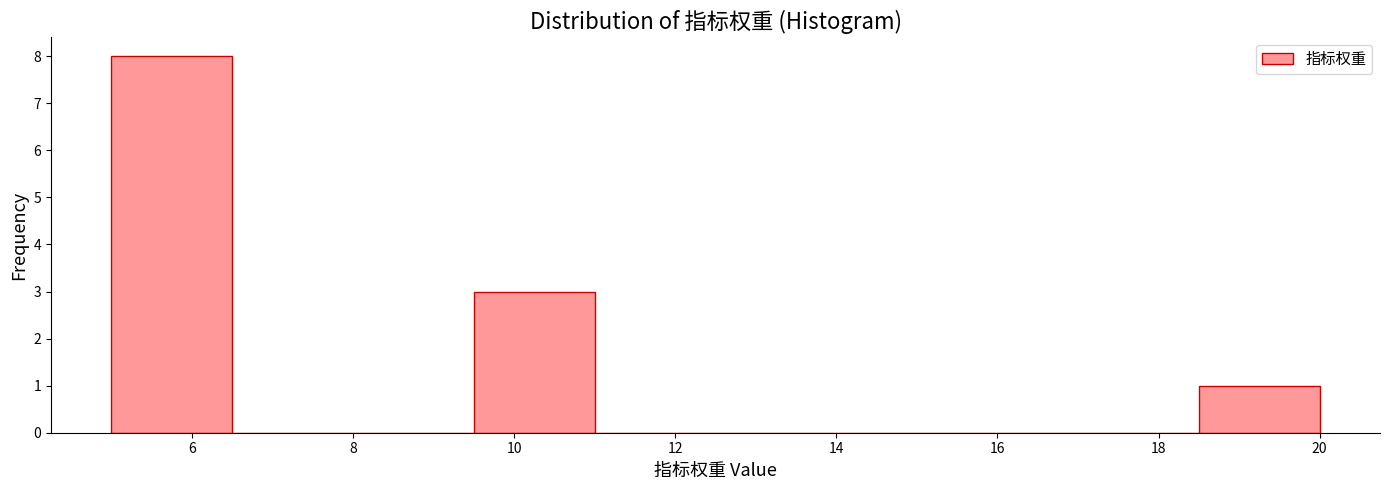

What is the height of the bar covering 5.0 to 6.5 on the x-axis? Neither the bar edges nor the heights are printed on the chart, so give them approximately, as read against the axes.

8